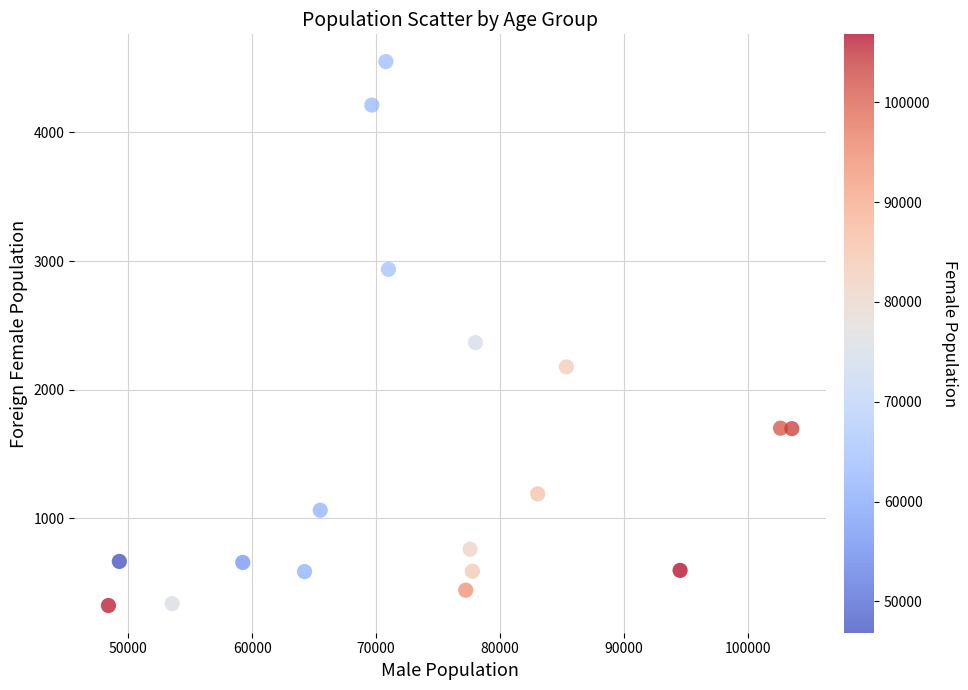

What Y value in the scatter plot is closest to 2436?

2365.6